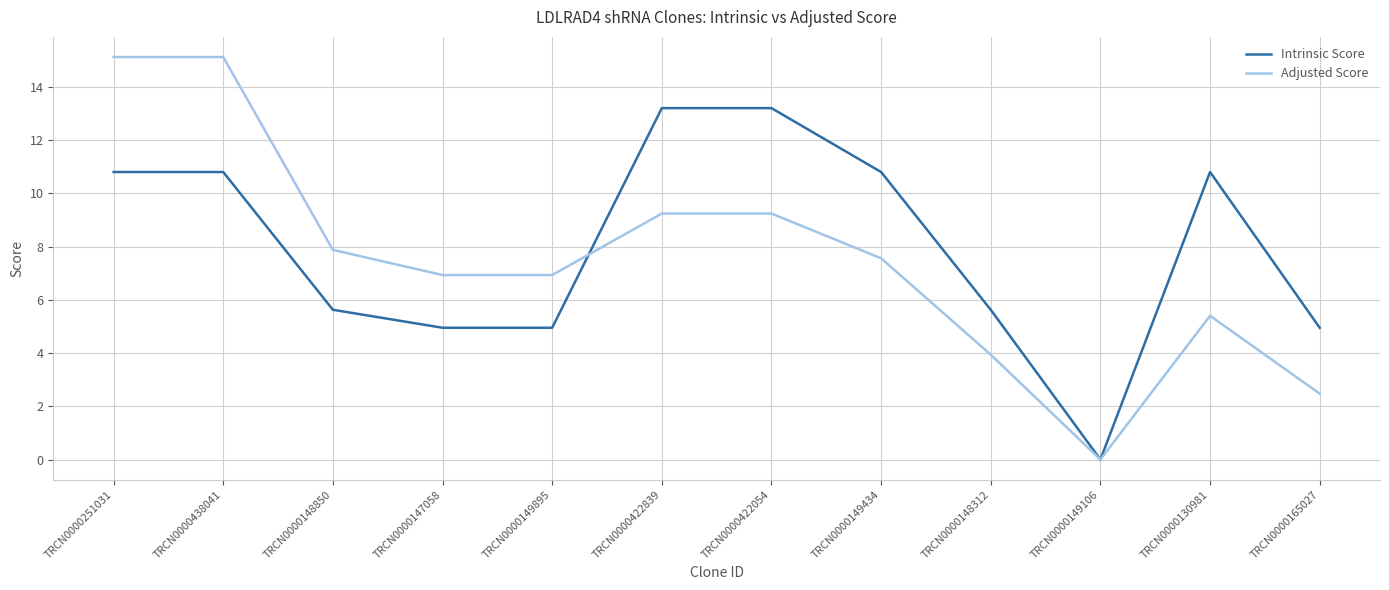

True or false: Adjusted Score has more than 0 points higher than both neighbors.

True